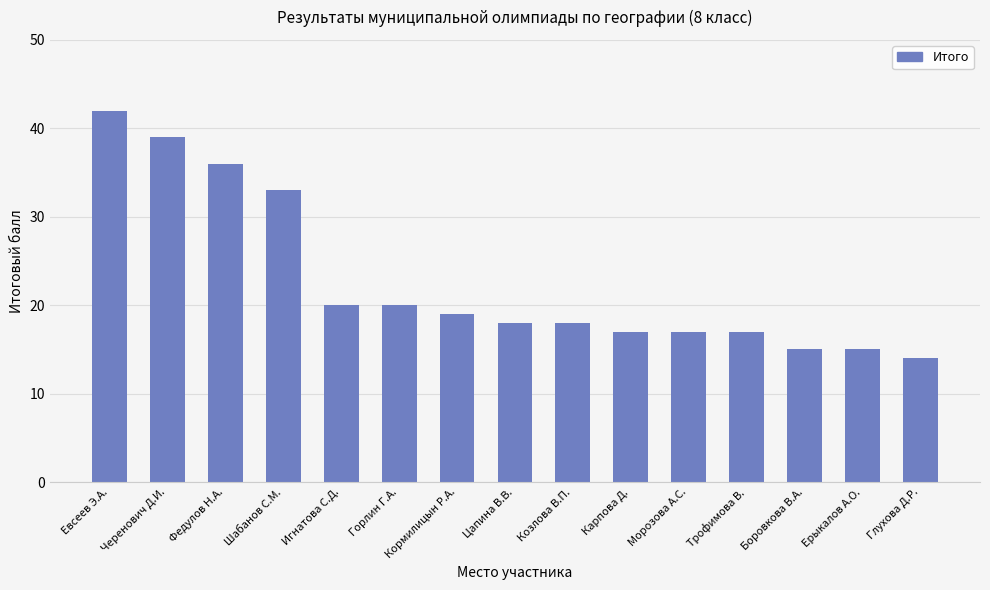

Is it true that the value at Шабанов С.М. is 52?

False